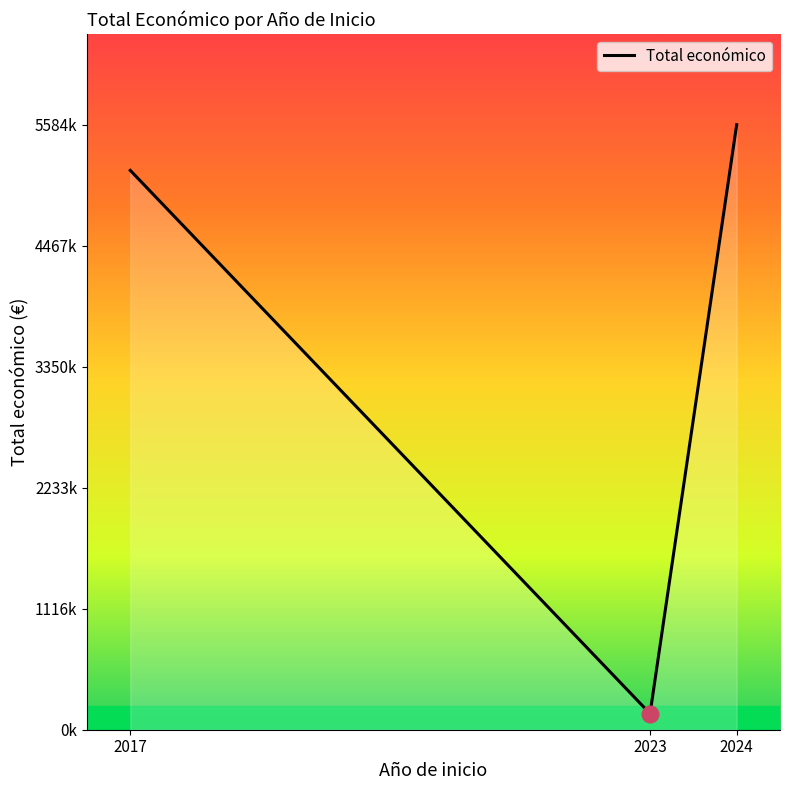

Which label corresponds to the smallest value in the chart?

2023